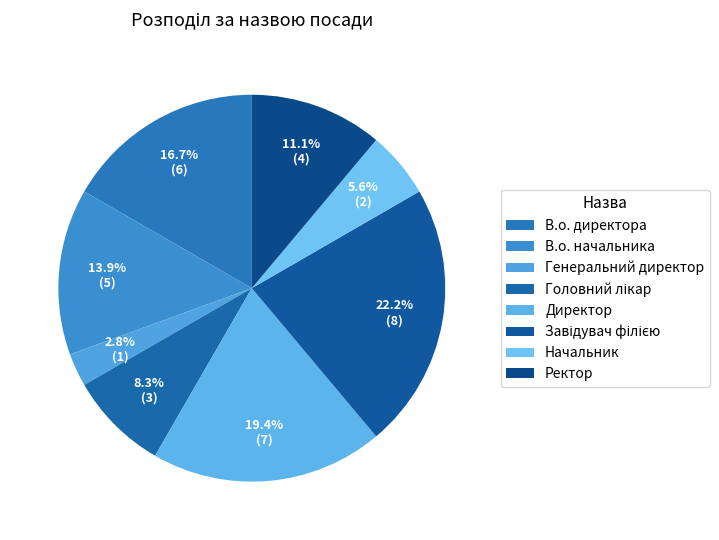

How many slices are in this pie chart?

8